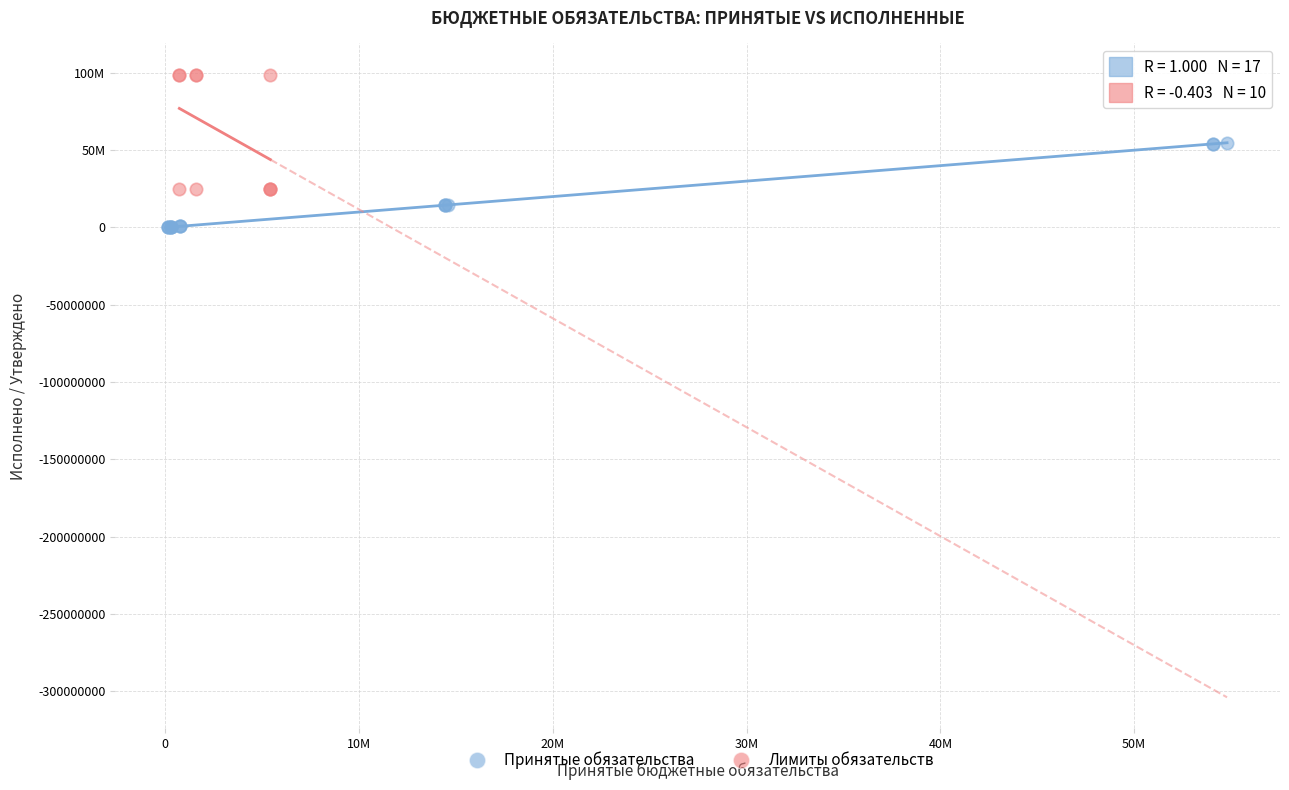

What are all the series names shown in the legend?

Принятые обязательства, Лимиты обязательств